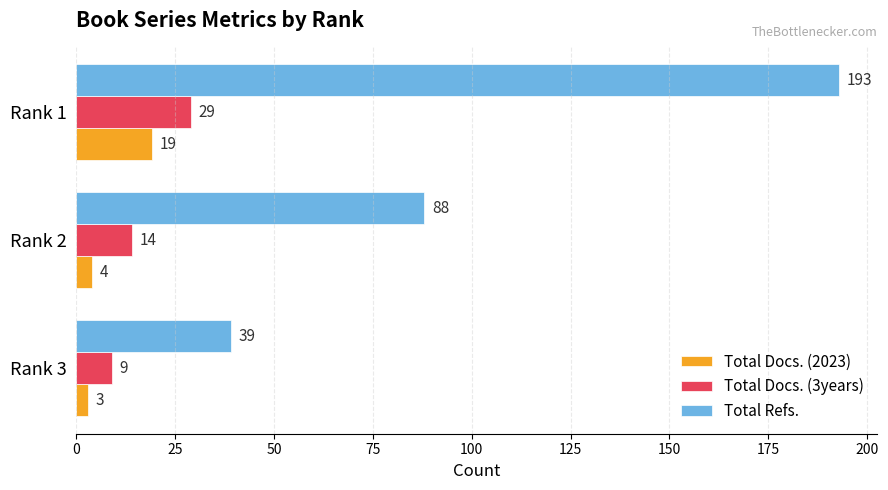

Count the Total Refs. values in the range 39 to 193.

3